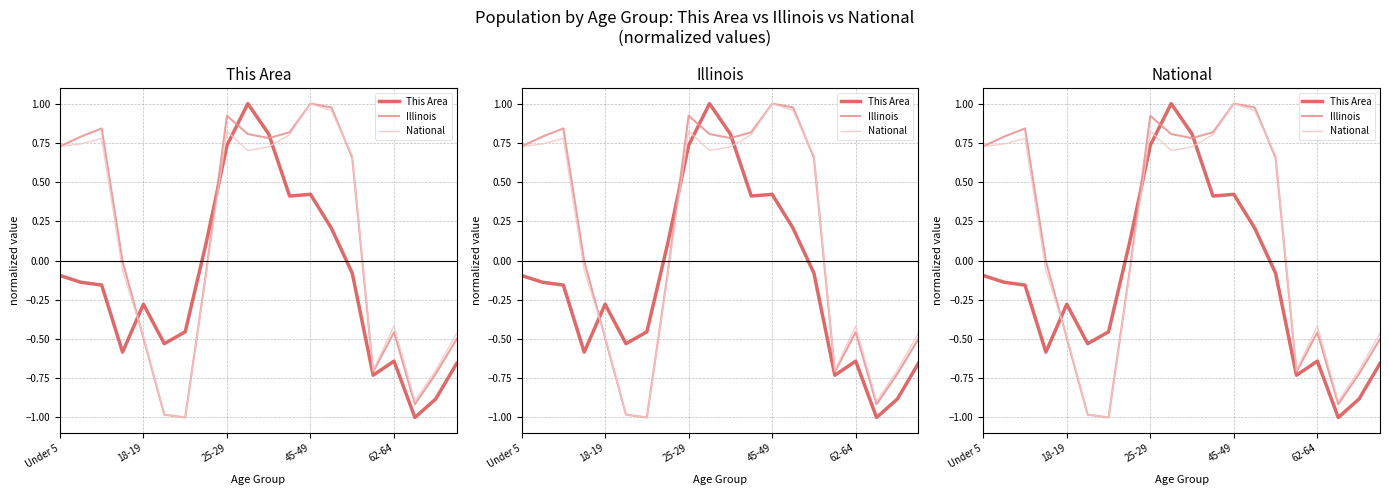

What is the sum of all This Area values?

-2.5